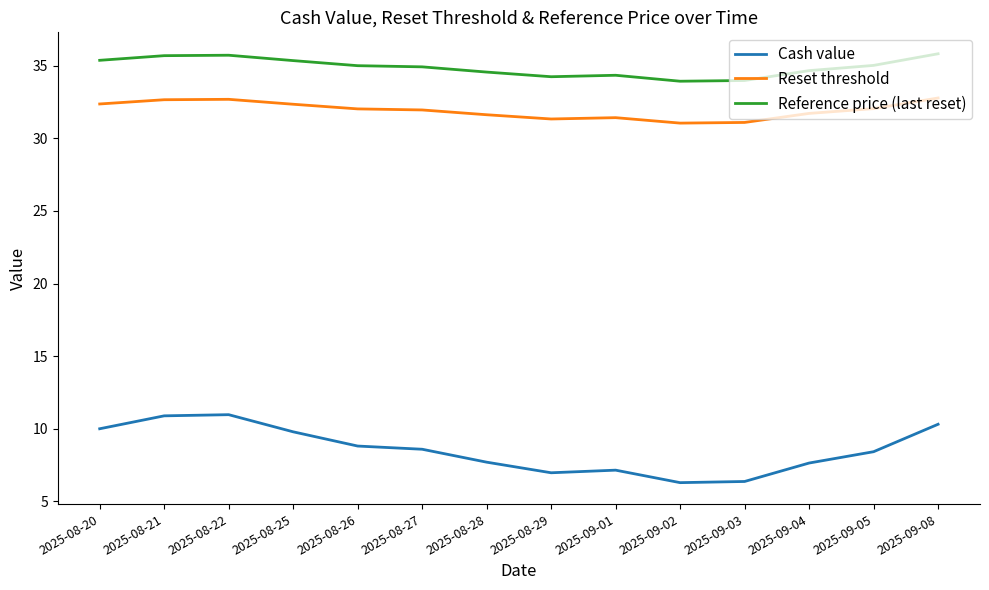

What is the spread (max minus min) of values at 2025-09-04?

27.0